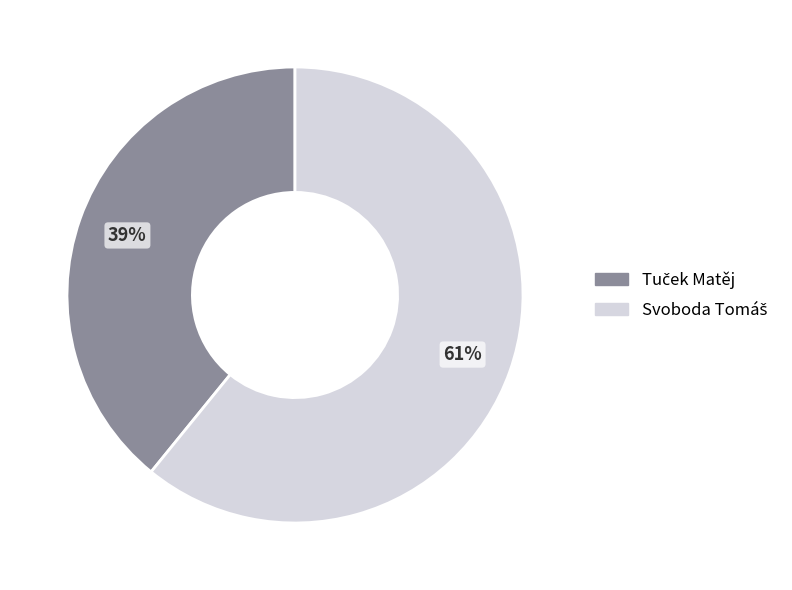

Is there any slice that represents more than half of the pie?

Yes